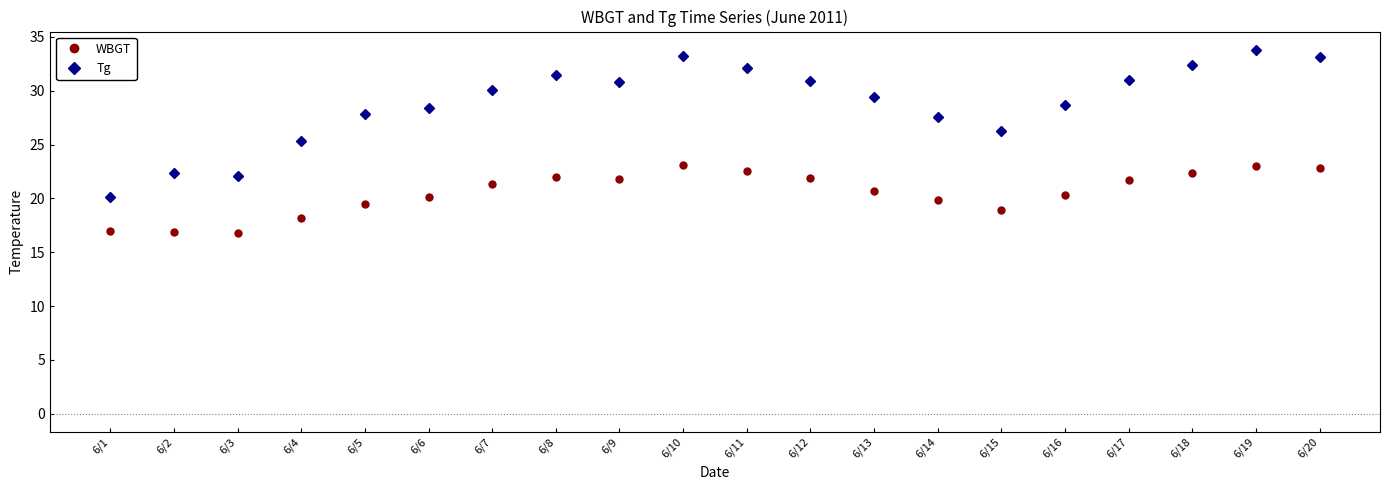

Which series has the widest spread of values?

Tg